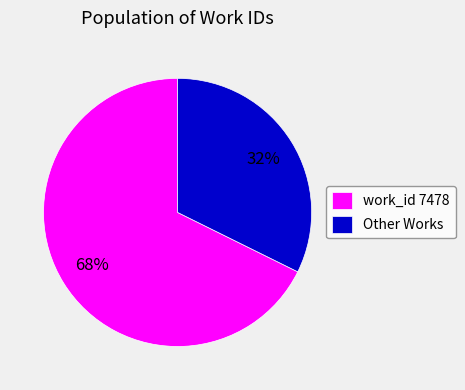

How many segments does this pie chart have?

2